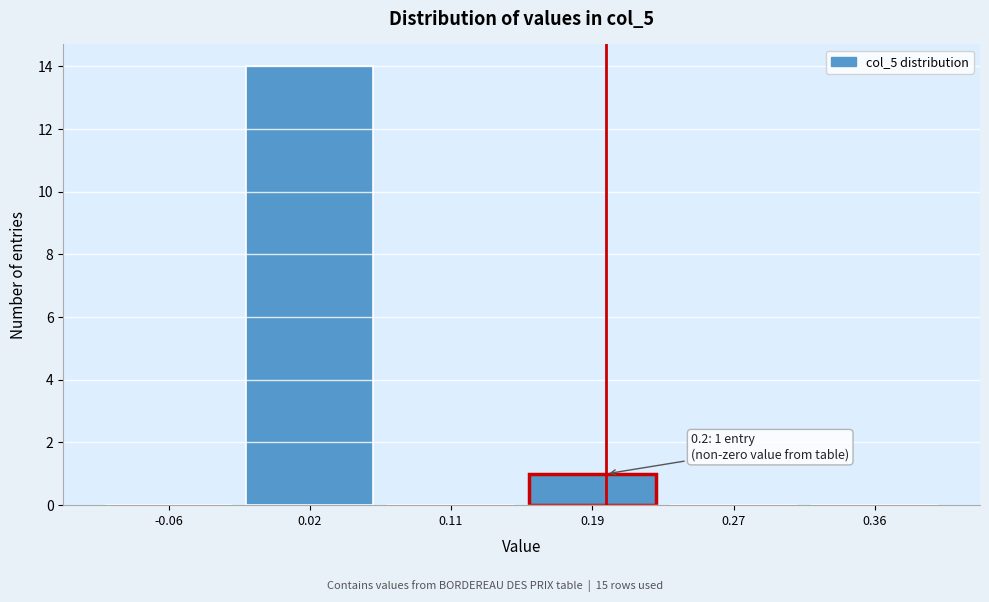

Which range on the x-axis has the tallest bar?

-0.02 to 0.07